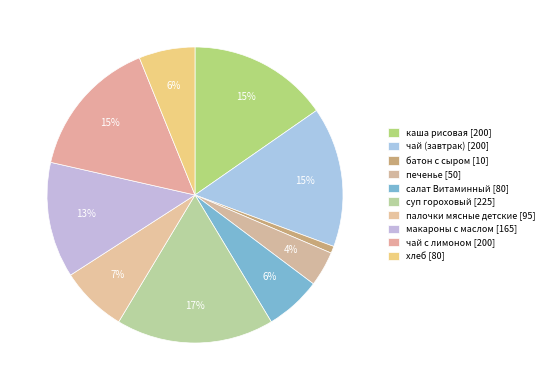

To the nearest percent, what is the combined percentage of печенье and батон с сыром?

5%